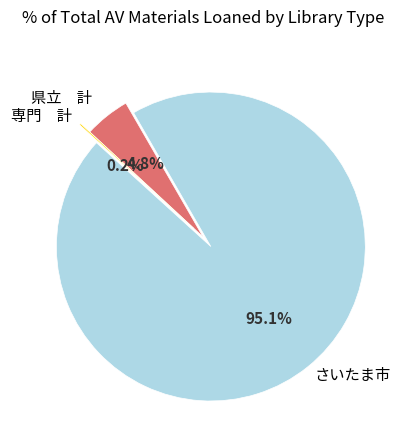

What is the largest slice in the pie chart?

さいたま市